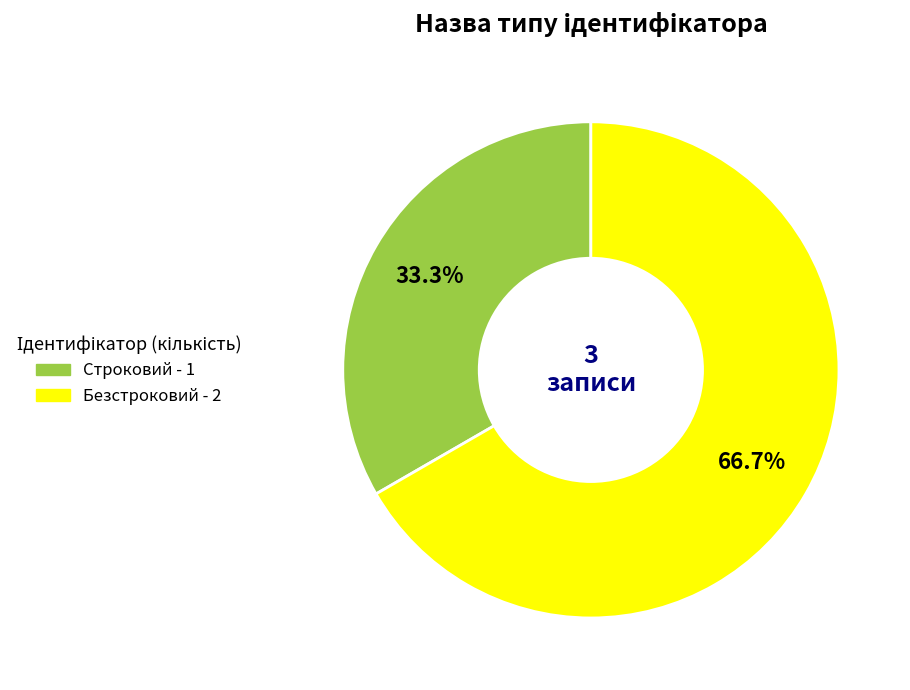

What is the smallest slice in the pie chart?

Строковий